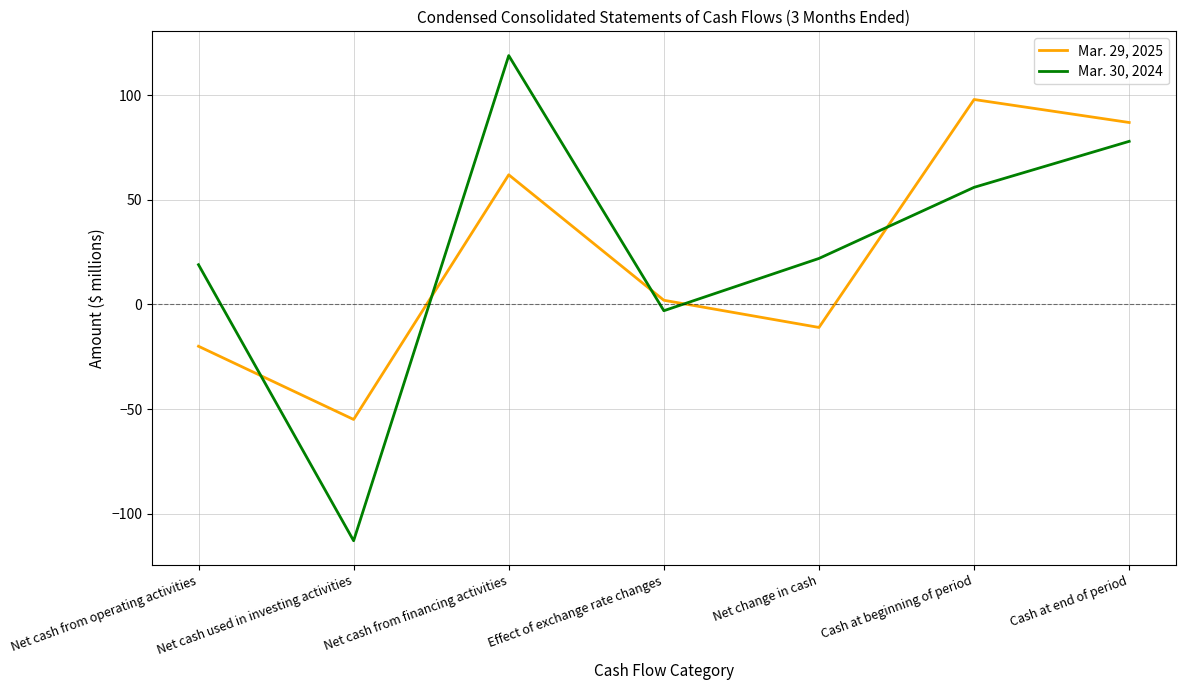

What position from the left is Cash at beginning of period?

6